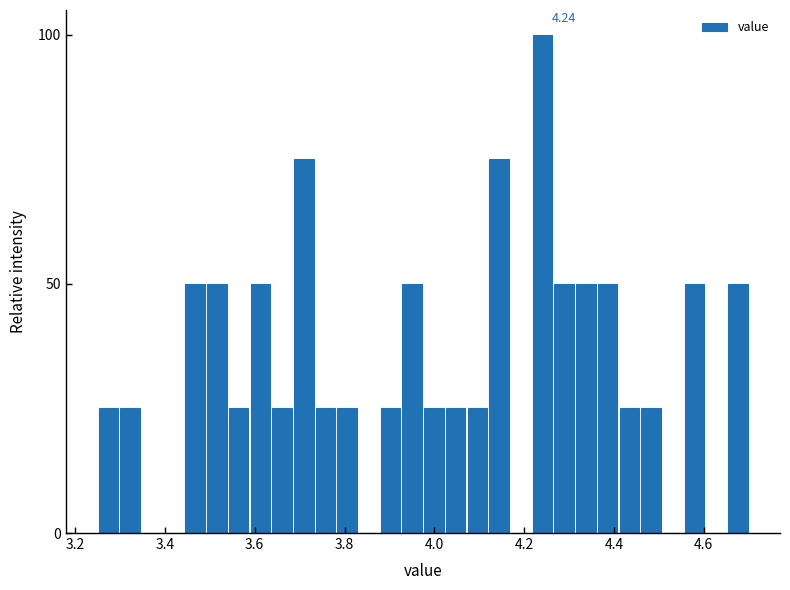

Around what value on the x-axis is the tallest bar? Give the approximate position of its centre, as read against the axis.

4.24